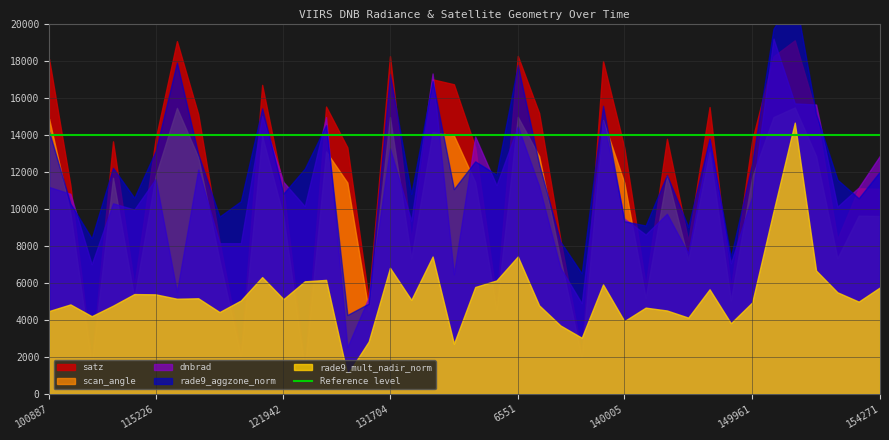

What is the difference between the highest and lowest values at 121249?

1.4